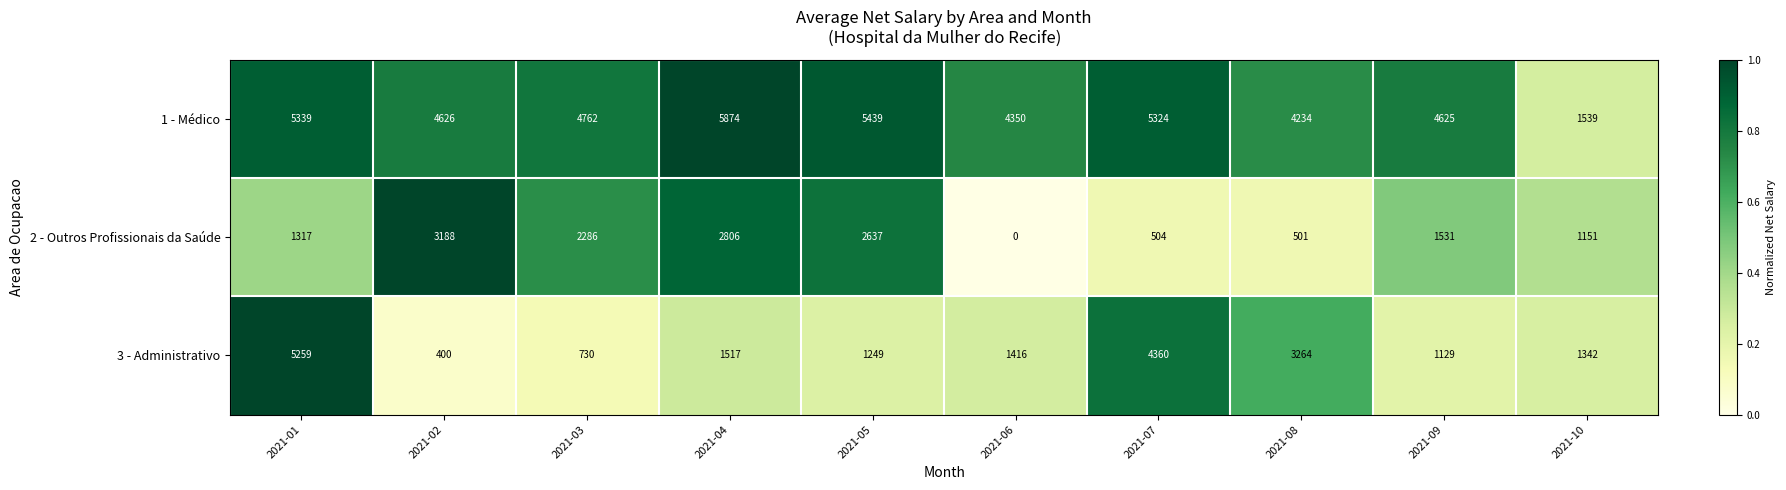

Reading left to right, what are all the values shown in this chart?

1 - Médico: 5339	4626	4762	5874	5439	4350	5324	4234	4625	1539
2 - Outros Profissionais da Saúde: 1317	3188	2286	2806	2637	0	504	501	1531	1151
3 - Administrativo: 5259	400	730	1517	1249	1416	4360	3264	1129	1342